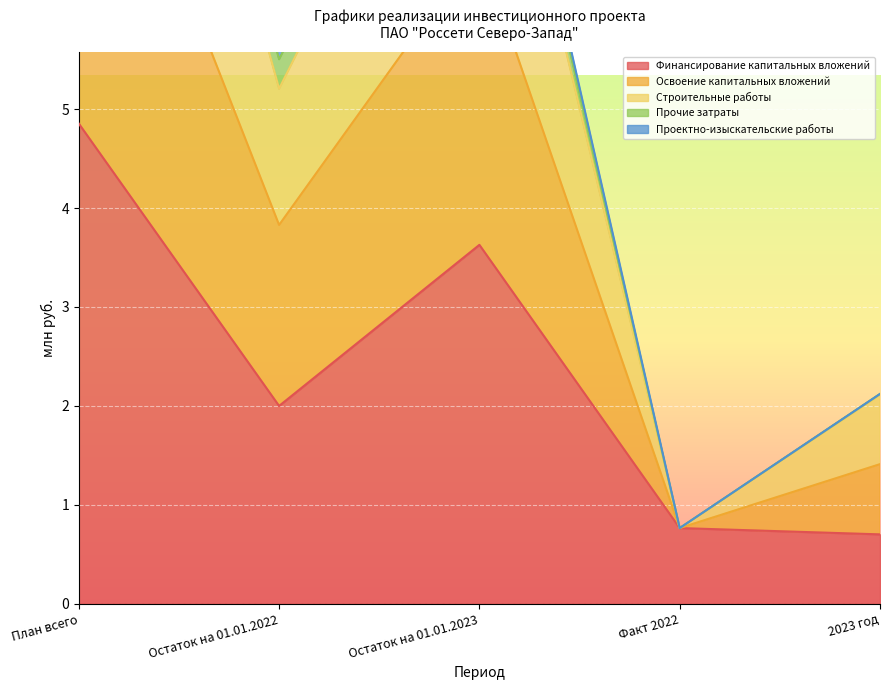

True or false: Освоение капитальных вложений has a value of 0.8 at Факт 2022.

True